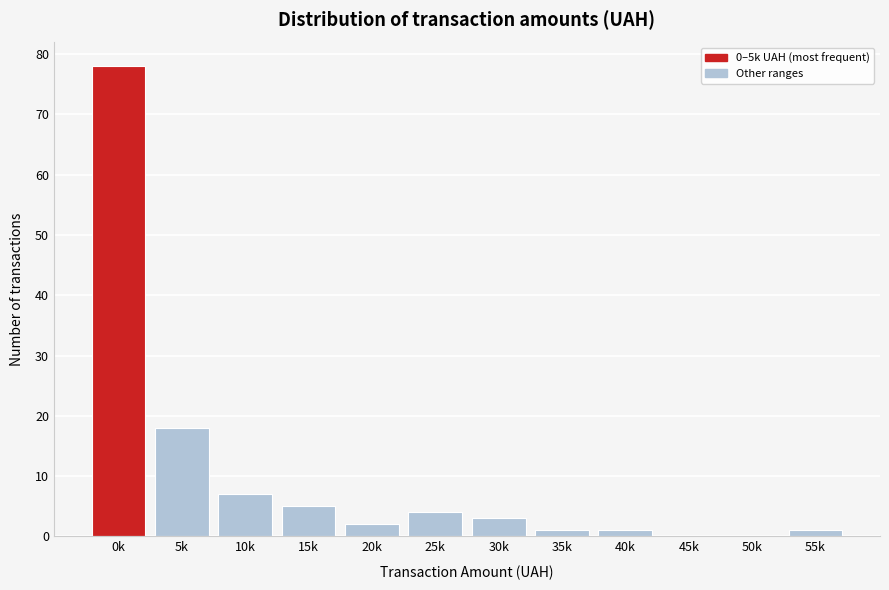

Reading left to right, list all the values displayed in this chart.

0k=78	5k=18	10k=7	15k=5	20k=2	25k=4	30k=3	35k=1	40k=1	45k=0	50k=0	55k=1